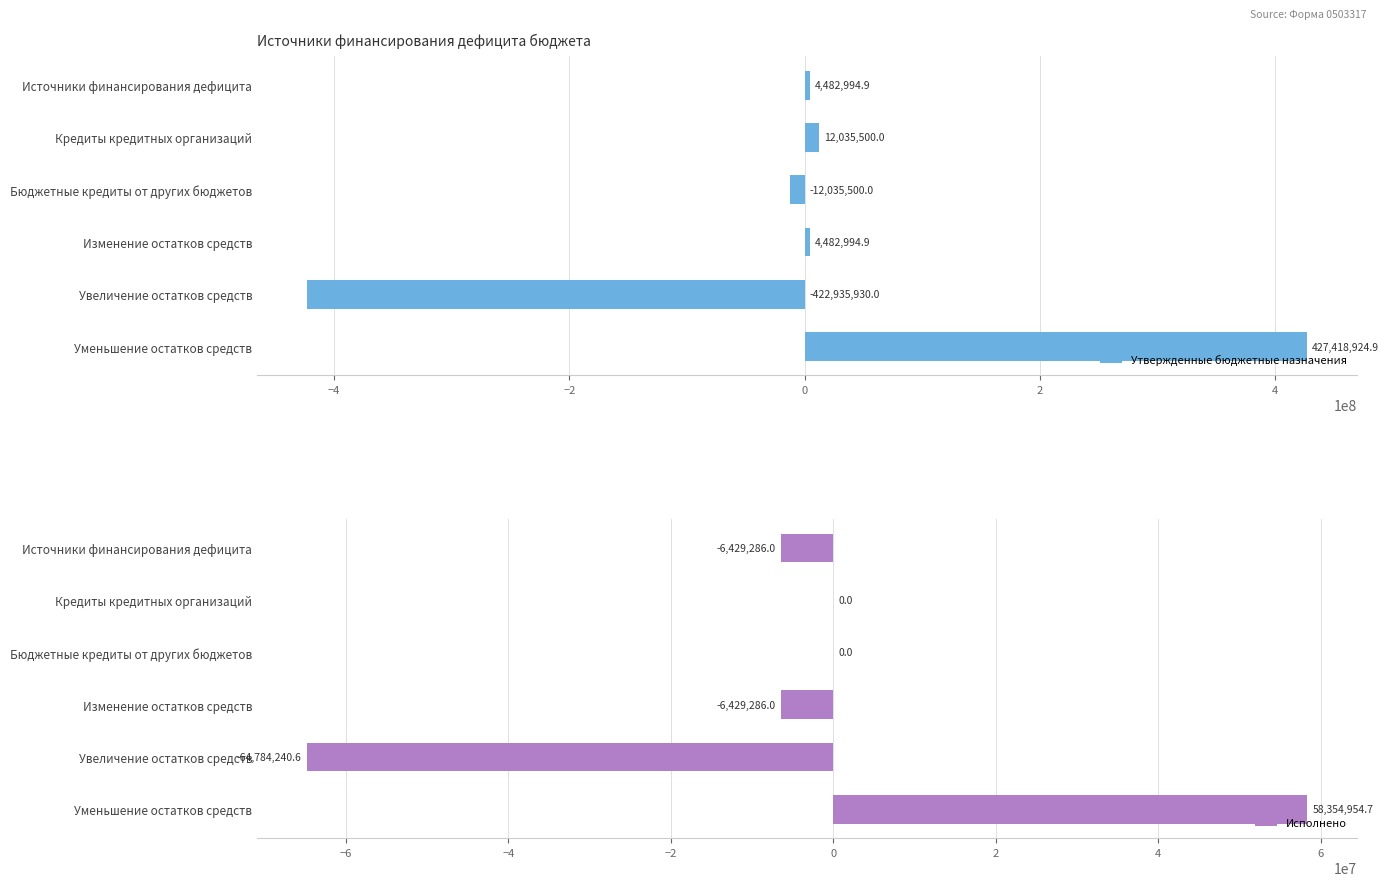

What is the lowest value of the Утвержденные бюджетные назначения series?

-422935930.0